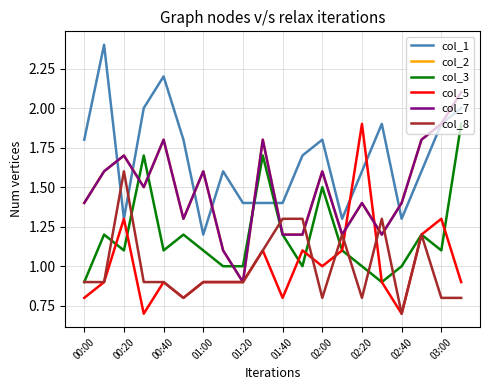

Does the chart have visible grid lines?

Yes